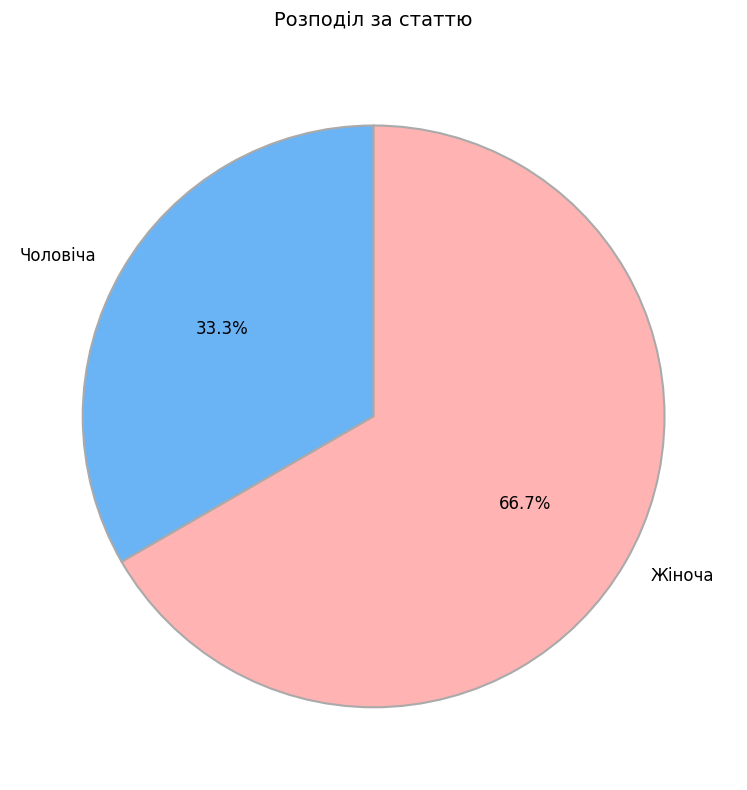

What is the smallest slice in the pie chart?

Чоловіча